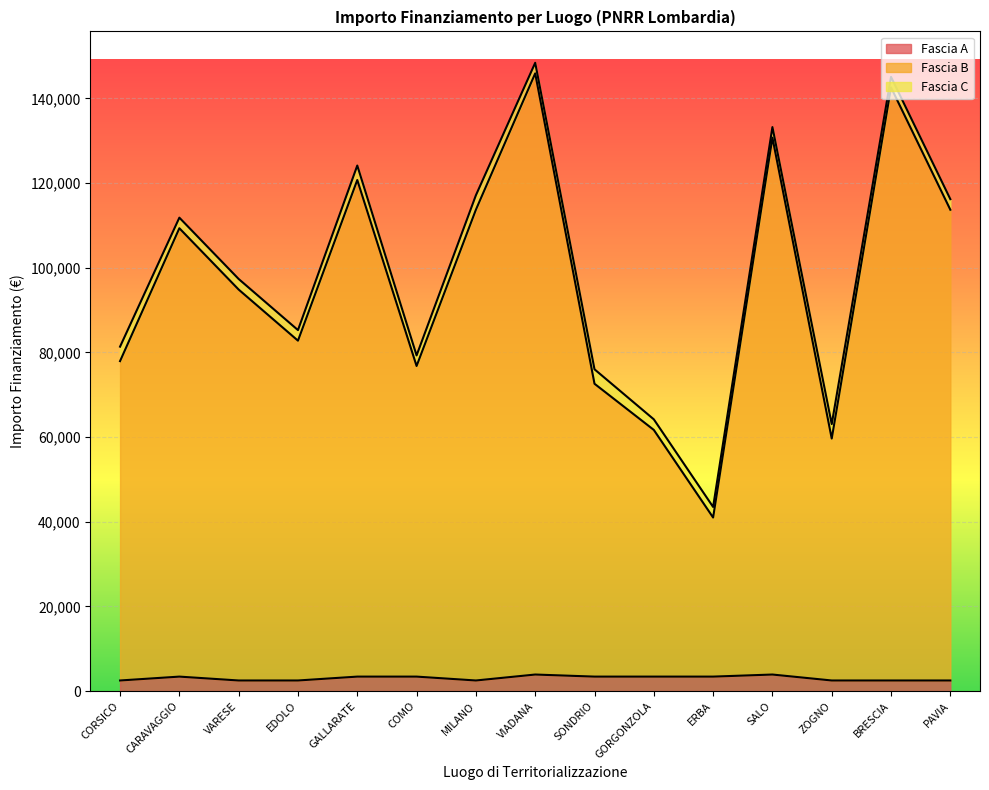

At which category is the sum across all series the highest?

VIADANA